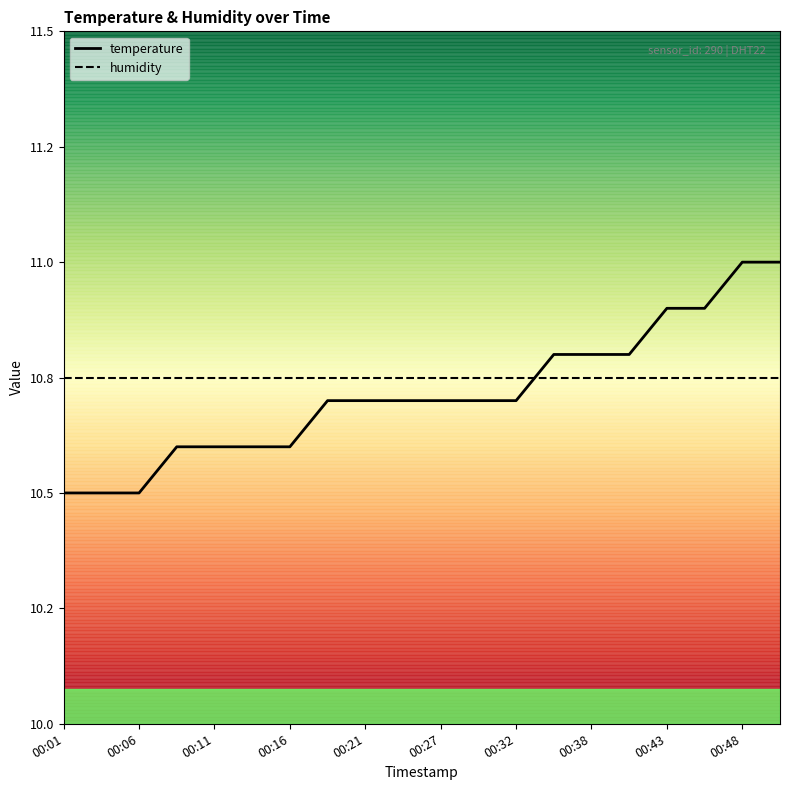

What is the difference between the maximum and second lowest values in the temperature series?

0.5